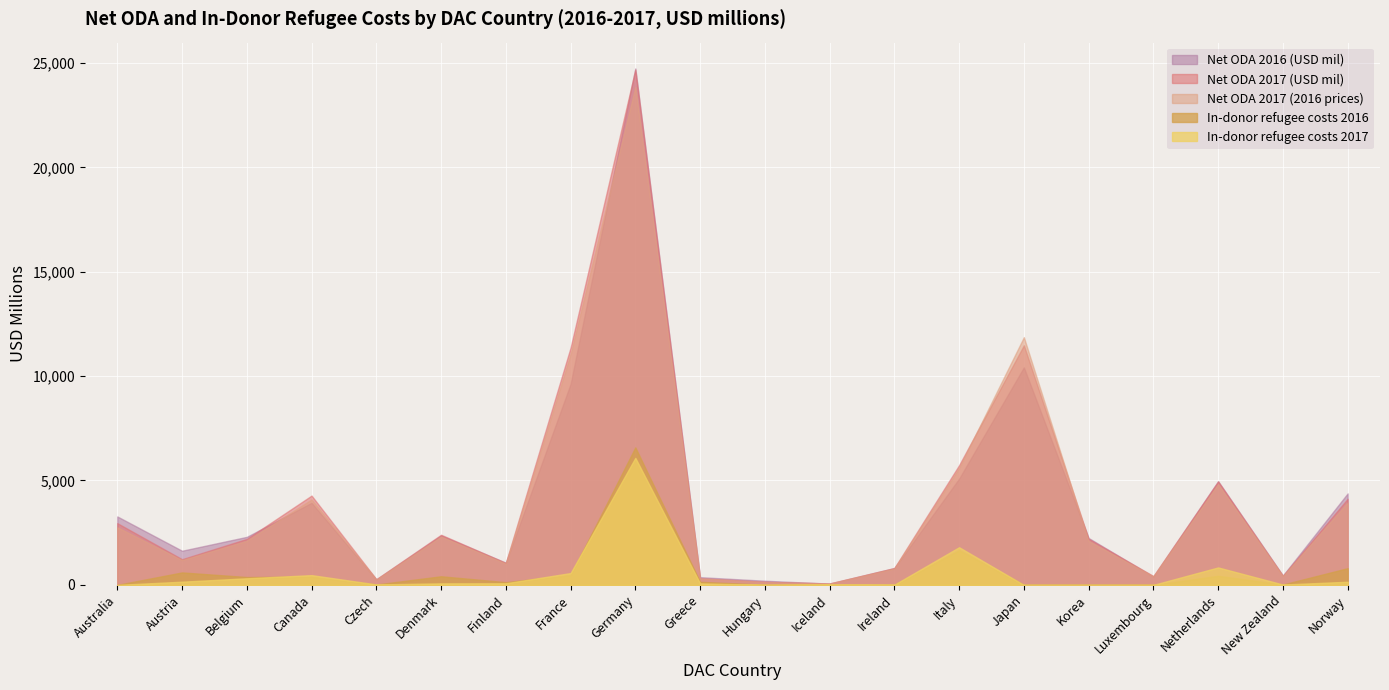

Reading right to left, transcribe all the data shown in this chart.

Net ODA 2017 (USD mil): 4123	436	4955	424	2205	11475	5734	808	69	149	317	24681	11363	1054	2401	272	4277	2204	1230	2957
Net ODA 2016 (USD mil): 4380	447	4966	391	2246	10417	5087	803	59	199	369	24736	9622	1060	2369	260	3930	2300	1635	3278
Net ODA 2017 (2016 prices): 3943	417	4822	408	2100	11864	5605	784	62	140	310	23844	11057	1024	2314	258	4090	2111	1188	2761
In-donor refugee costs 2017: 150	17	835	0	0	0	1803	11	25	3	72	6084	566	77	73	22	467	316	153	0
In-donor refugee costs 2016: 800	17	434	0	0	0	1665	1	16	10	147	6585	467	130	412	18	390	376	596	0